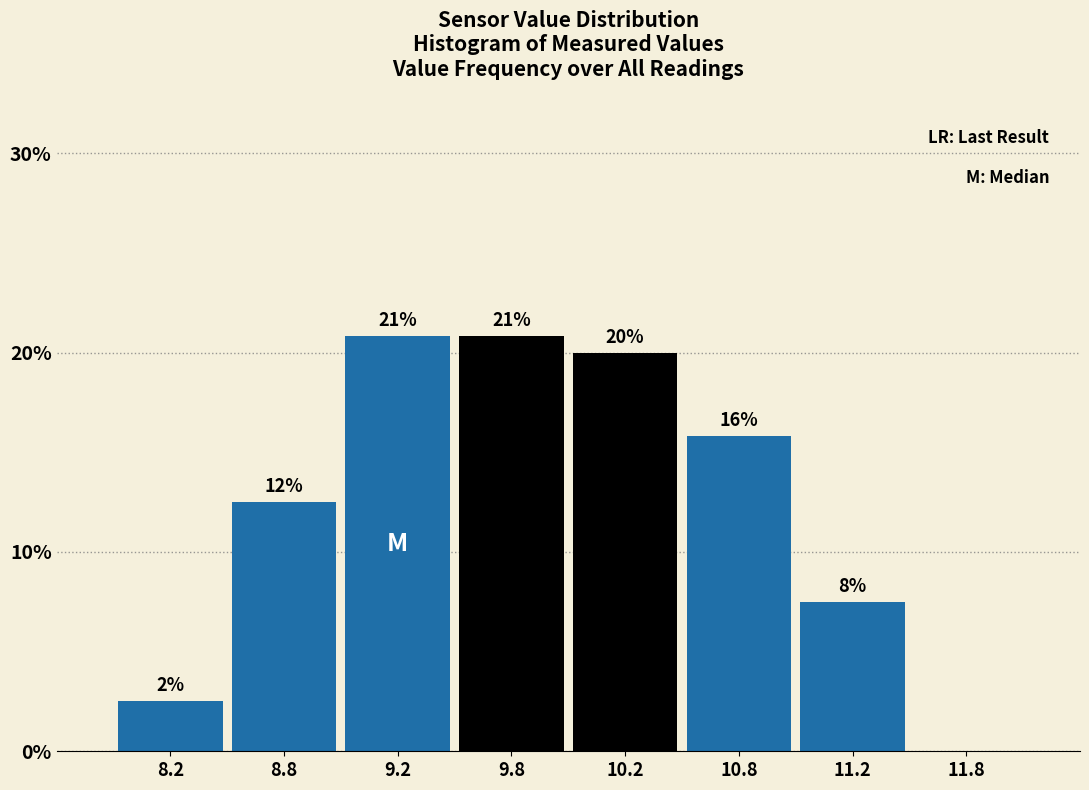

Are the bars horizontal?

No